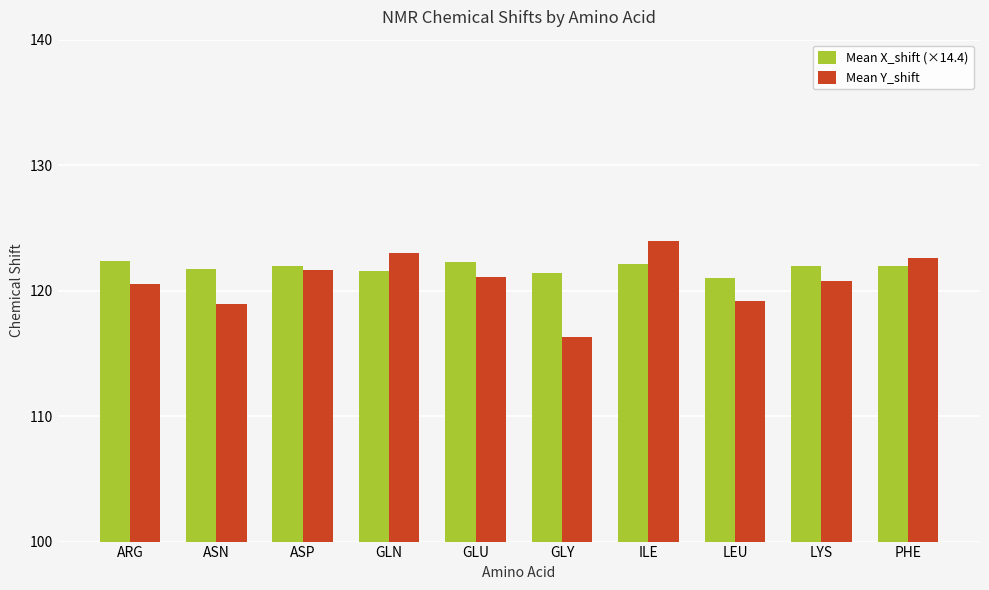

Which category has the highest value in the Mean Y_shift series?

ILE